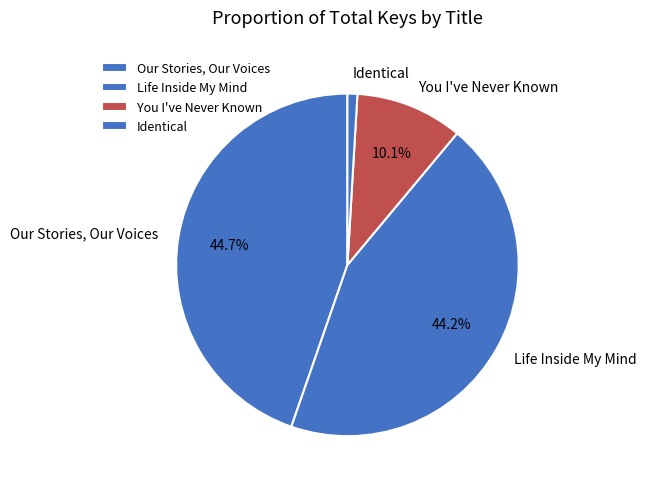

Does You I've Never Known account for over 50% of the chart?

No